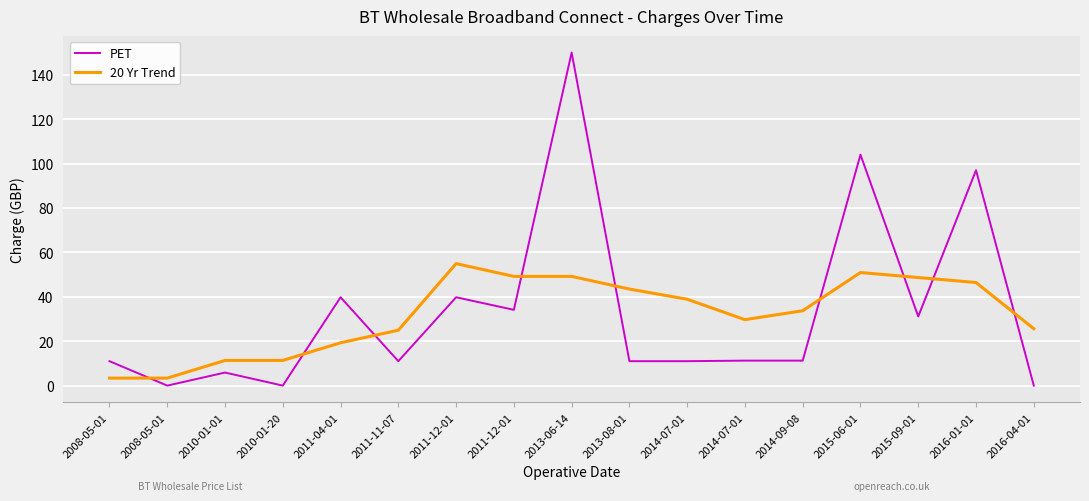

How many categories are shown in the chart?

17